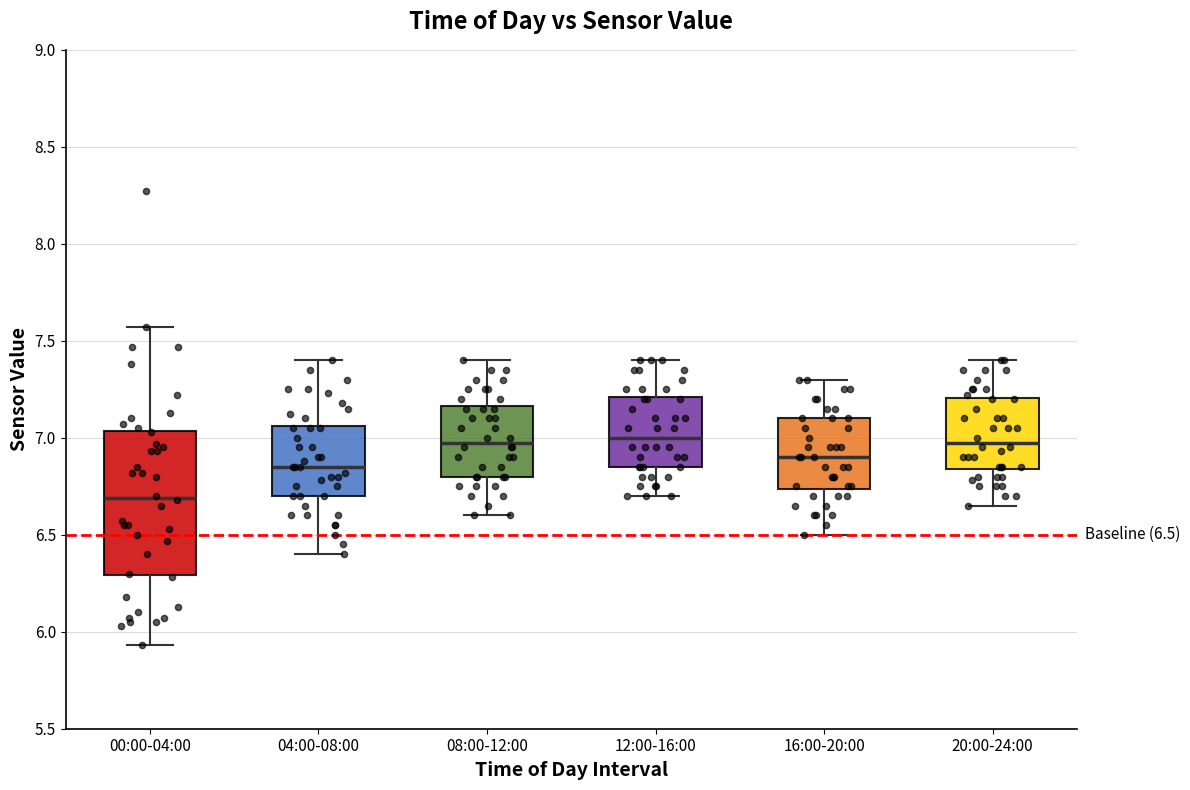

Which box is the tallest, from its lower edge to its upper edge?

00:00-04:00